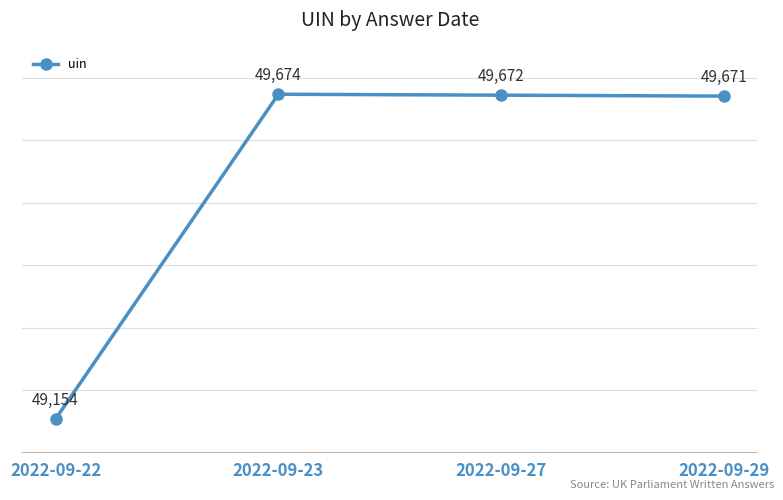

At which category does the chart reach its peak across all series?

2022-09-23